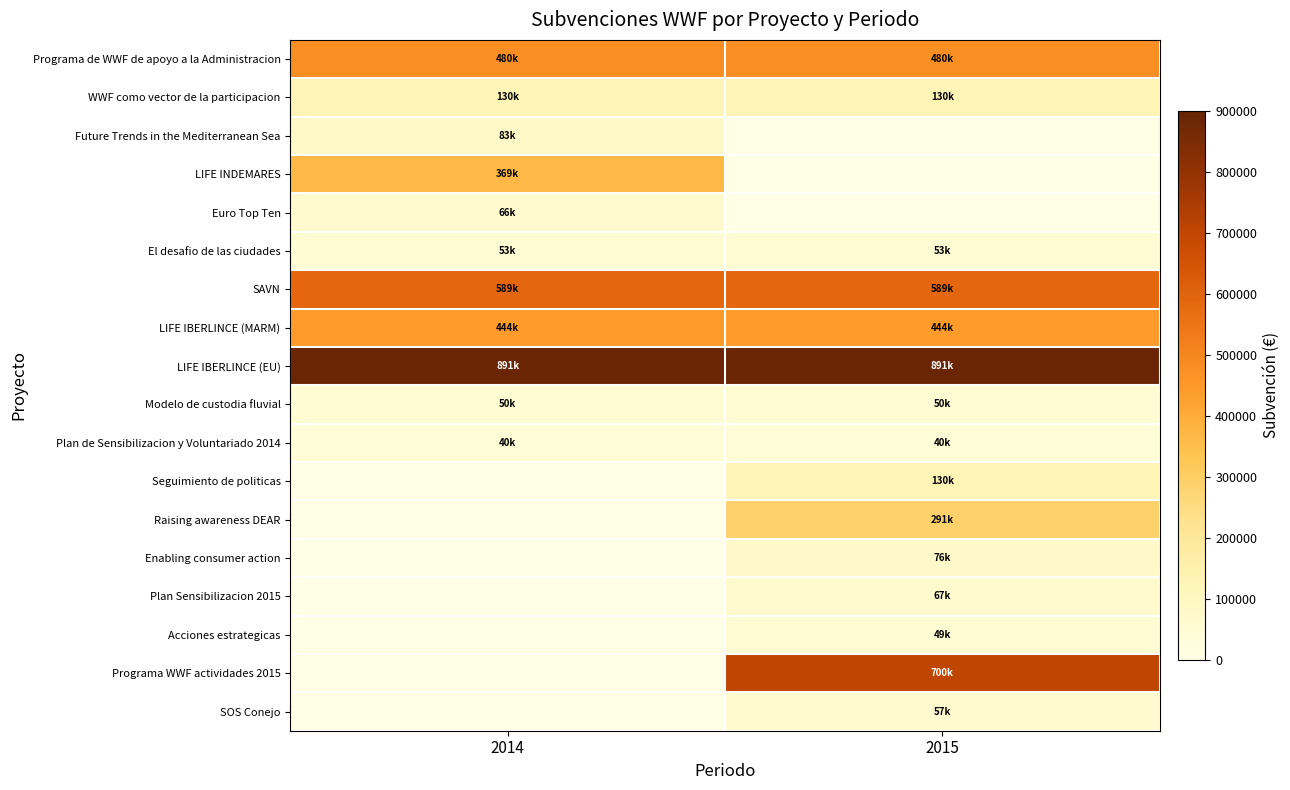

Between 2014 and 2015, which series saw the biggest shift?

Programa WWF actividades 2015